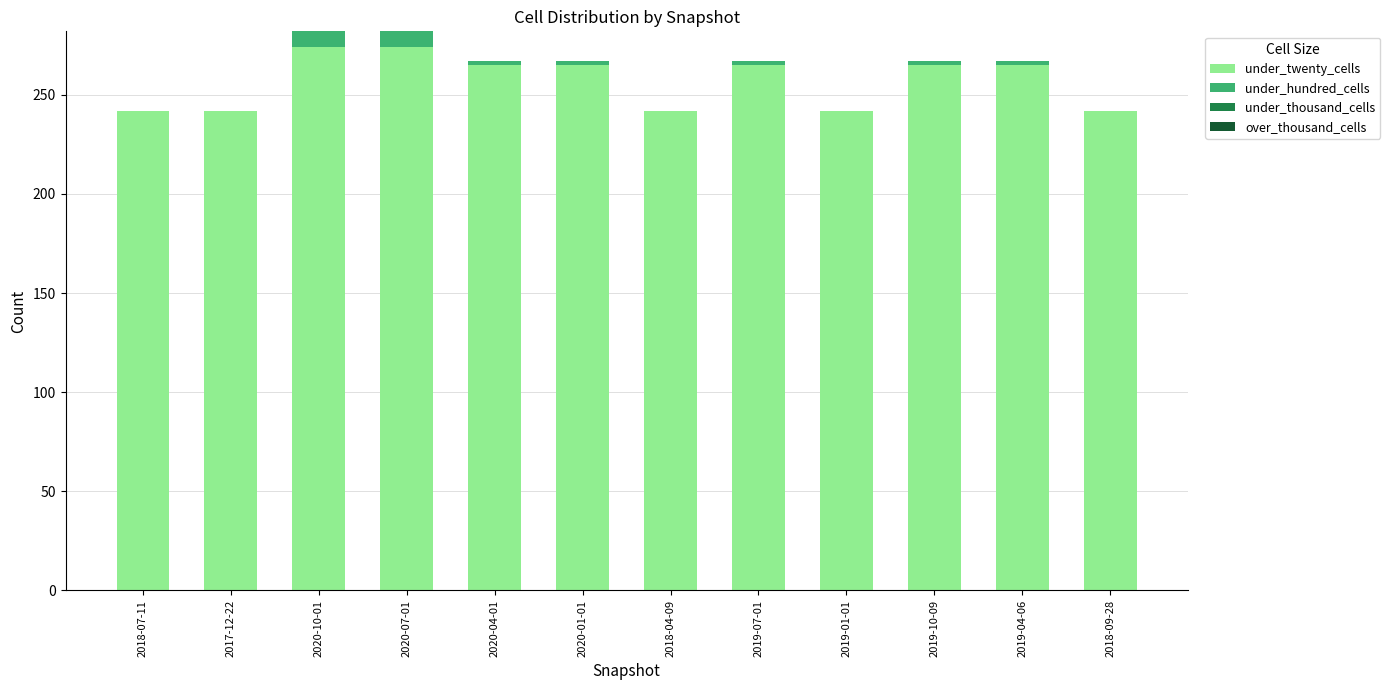

Count the under_twenty_cells values in the range 242 to 265.

10